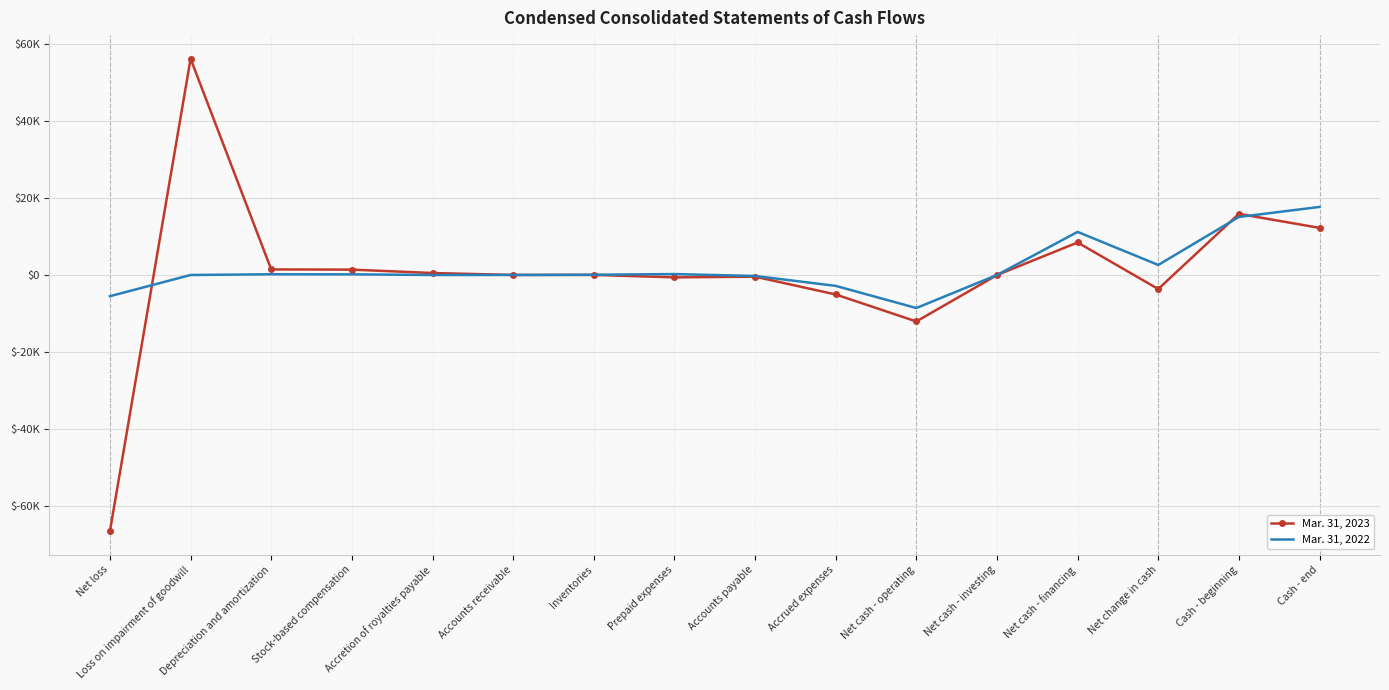

What are all the series names shown in the legend?

Mar. 31, 2023, Mar. 31, 2022